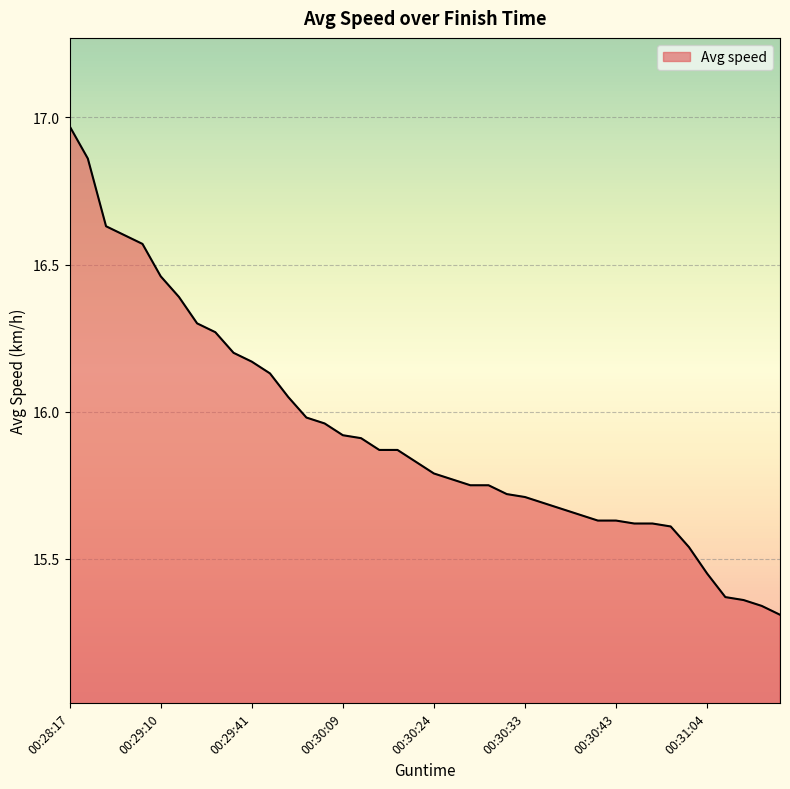

How many lines are shown in the chart?

1